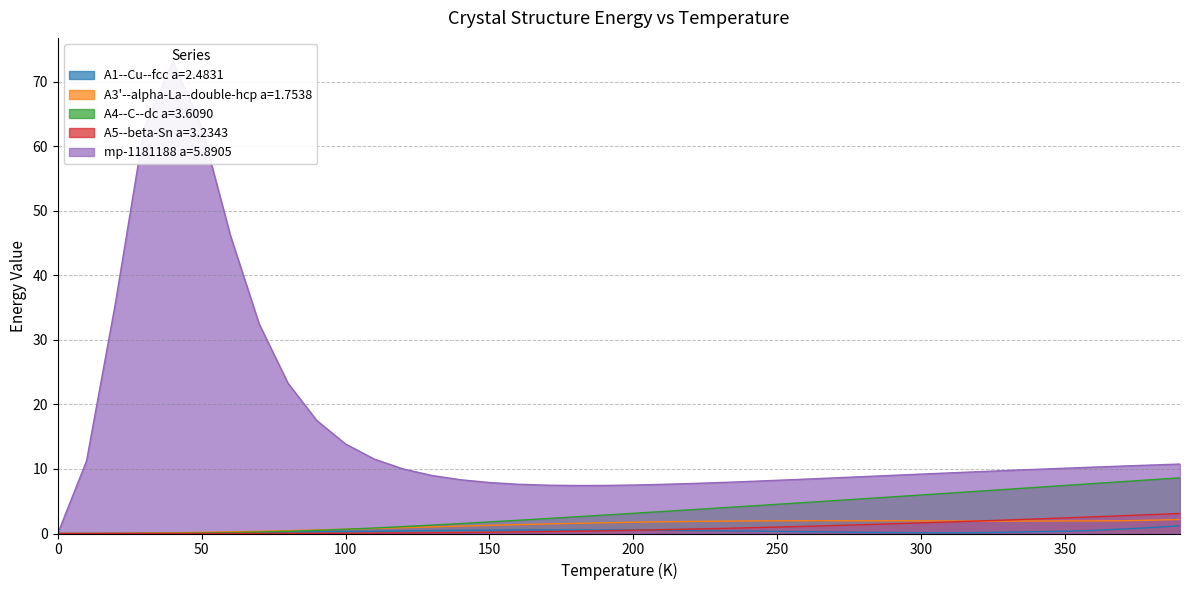

How many lines are shown in the chart?

5